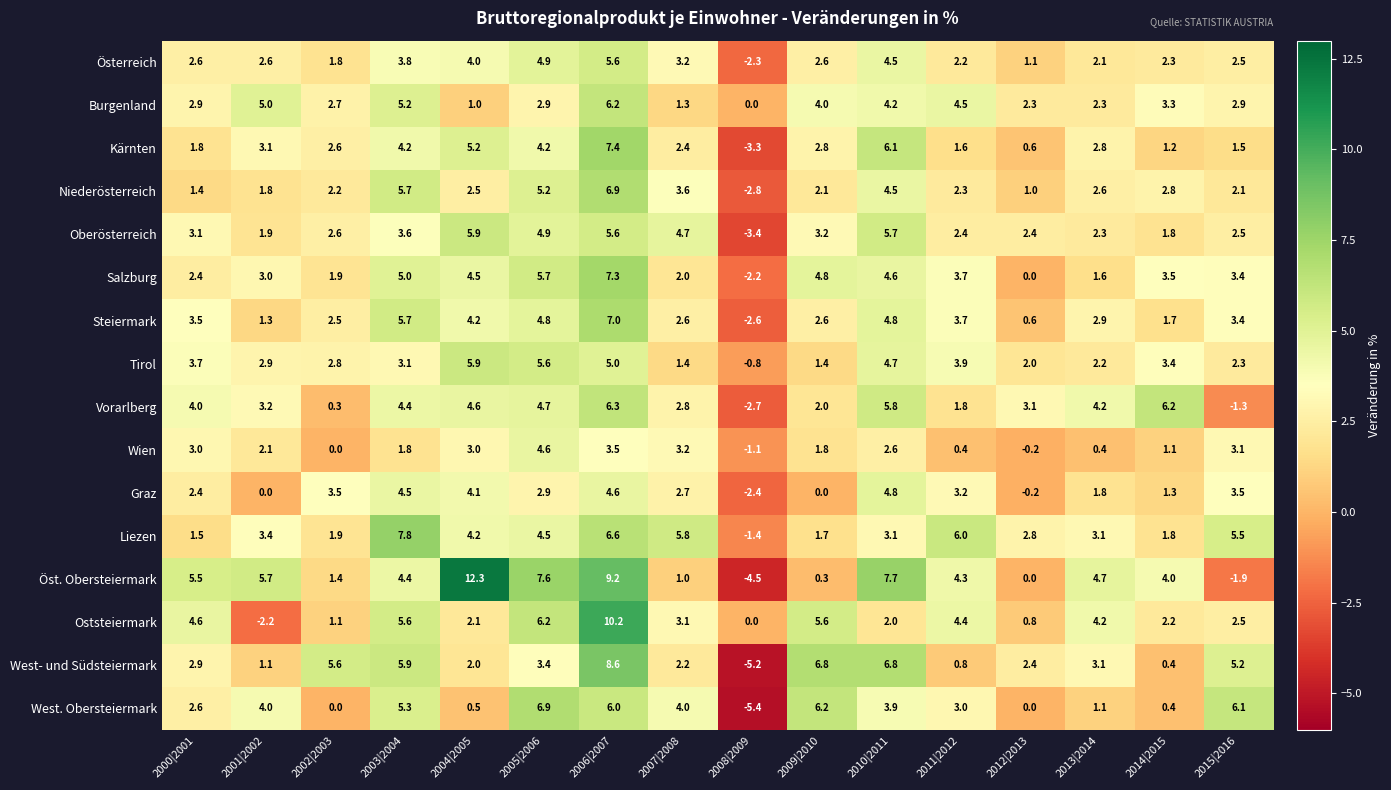

Which series has the widest spread of values?

Öst. Obersteiermark